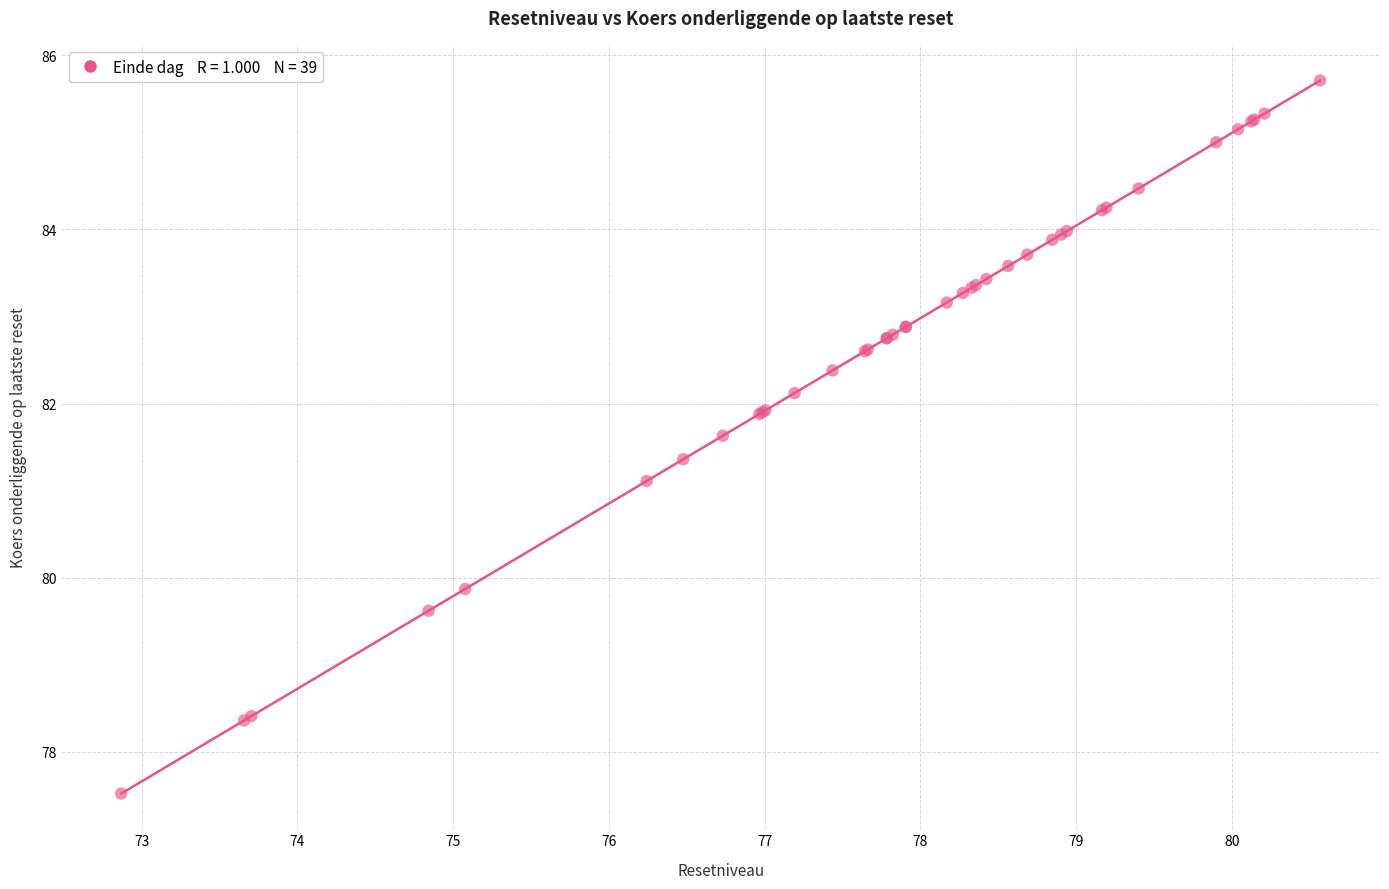

What Y value in the scatter plot is closest to 81?

81.1